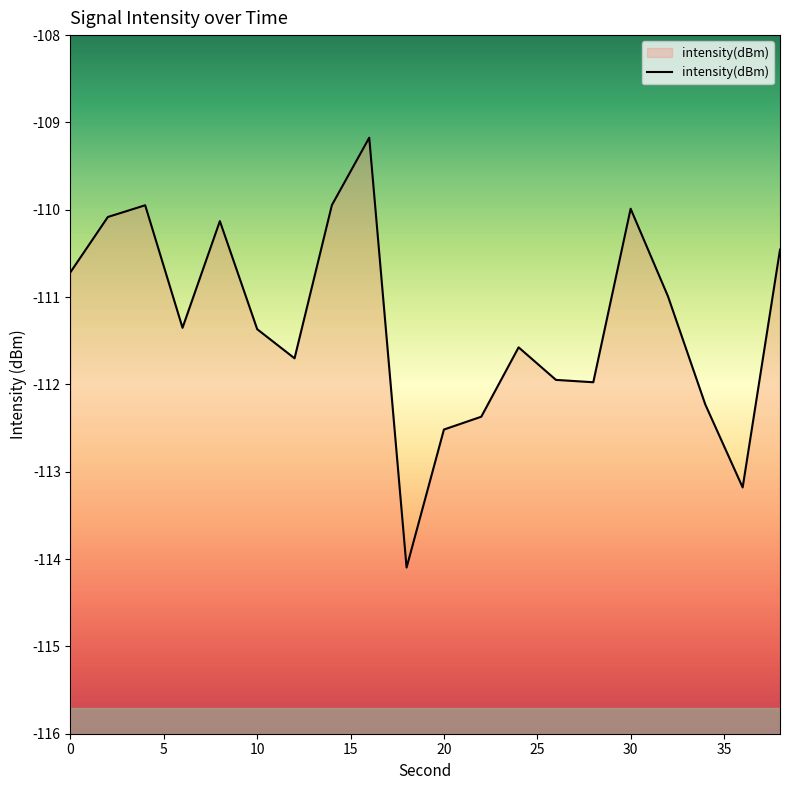

Reading right to left, transcribe all the data shown in this chart.

38=-110.5	36=-113.2	34=-112.2	32=-111.0	30=-110.0	28=-112.0	26=-111.9	24=-111.6	22=-112.4	20=-112.5	18=-114.1	16=-109.2	14=-109.9	12=-111.7	10=-111.4	8=-110.1	6=-111.4	4=-109.9	2=-110.1	0=-110.7